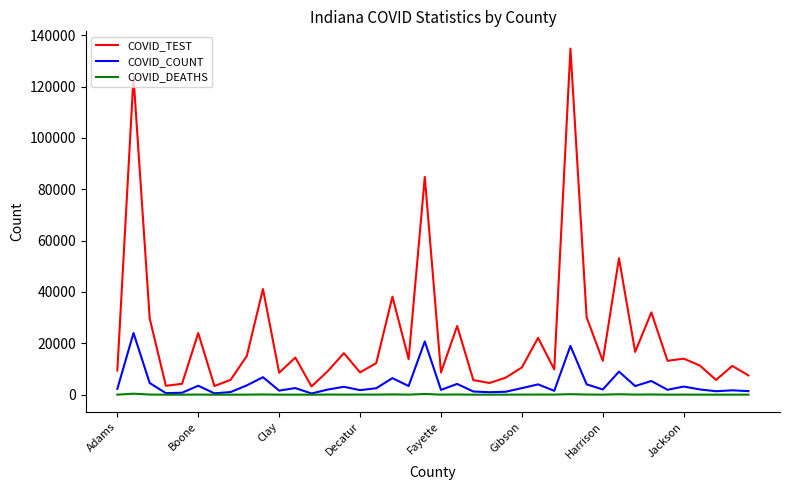

What is the maximum value shown in the chart?

134763